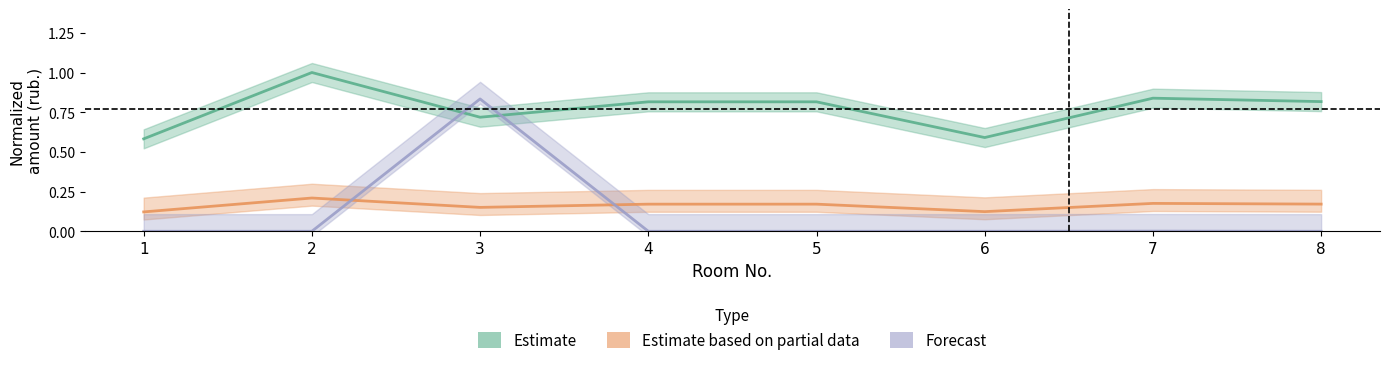

The value of Estimate at 7 is 0.8. True or false?

True